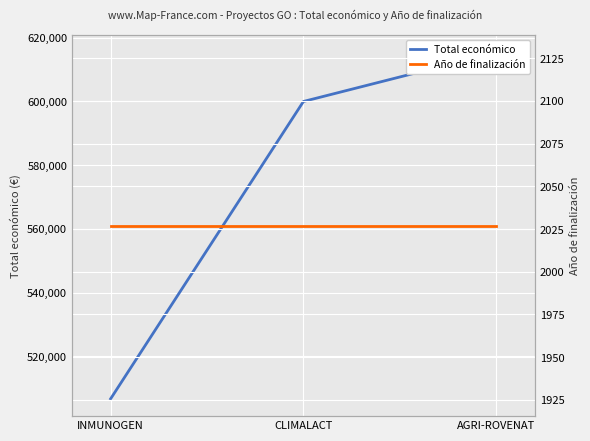

What are all the series names shown in the legend?

Total económico, Año de finalización